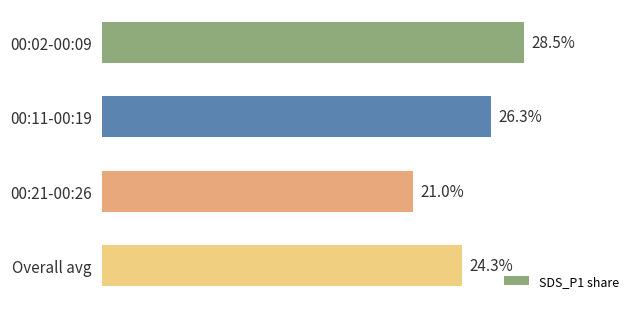

List the labels in order of value, smallest first.

00:21-00:26, Overall avg, 00:11-00:19, 00:02-00:09